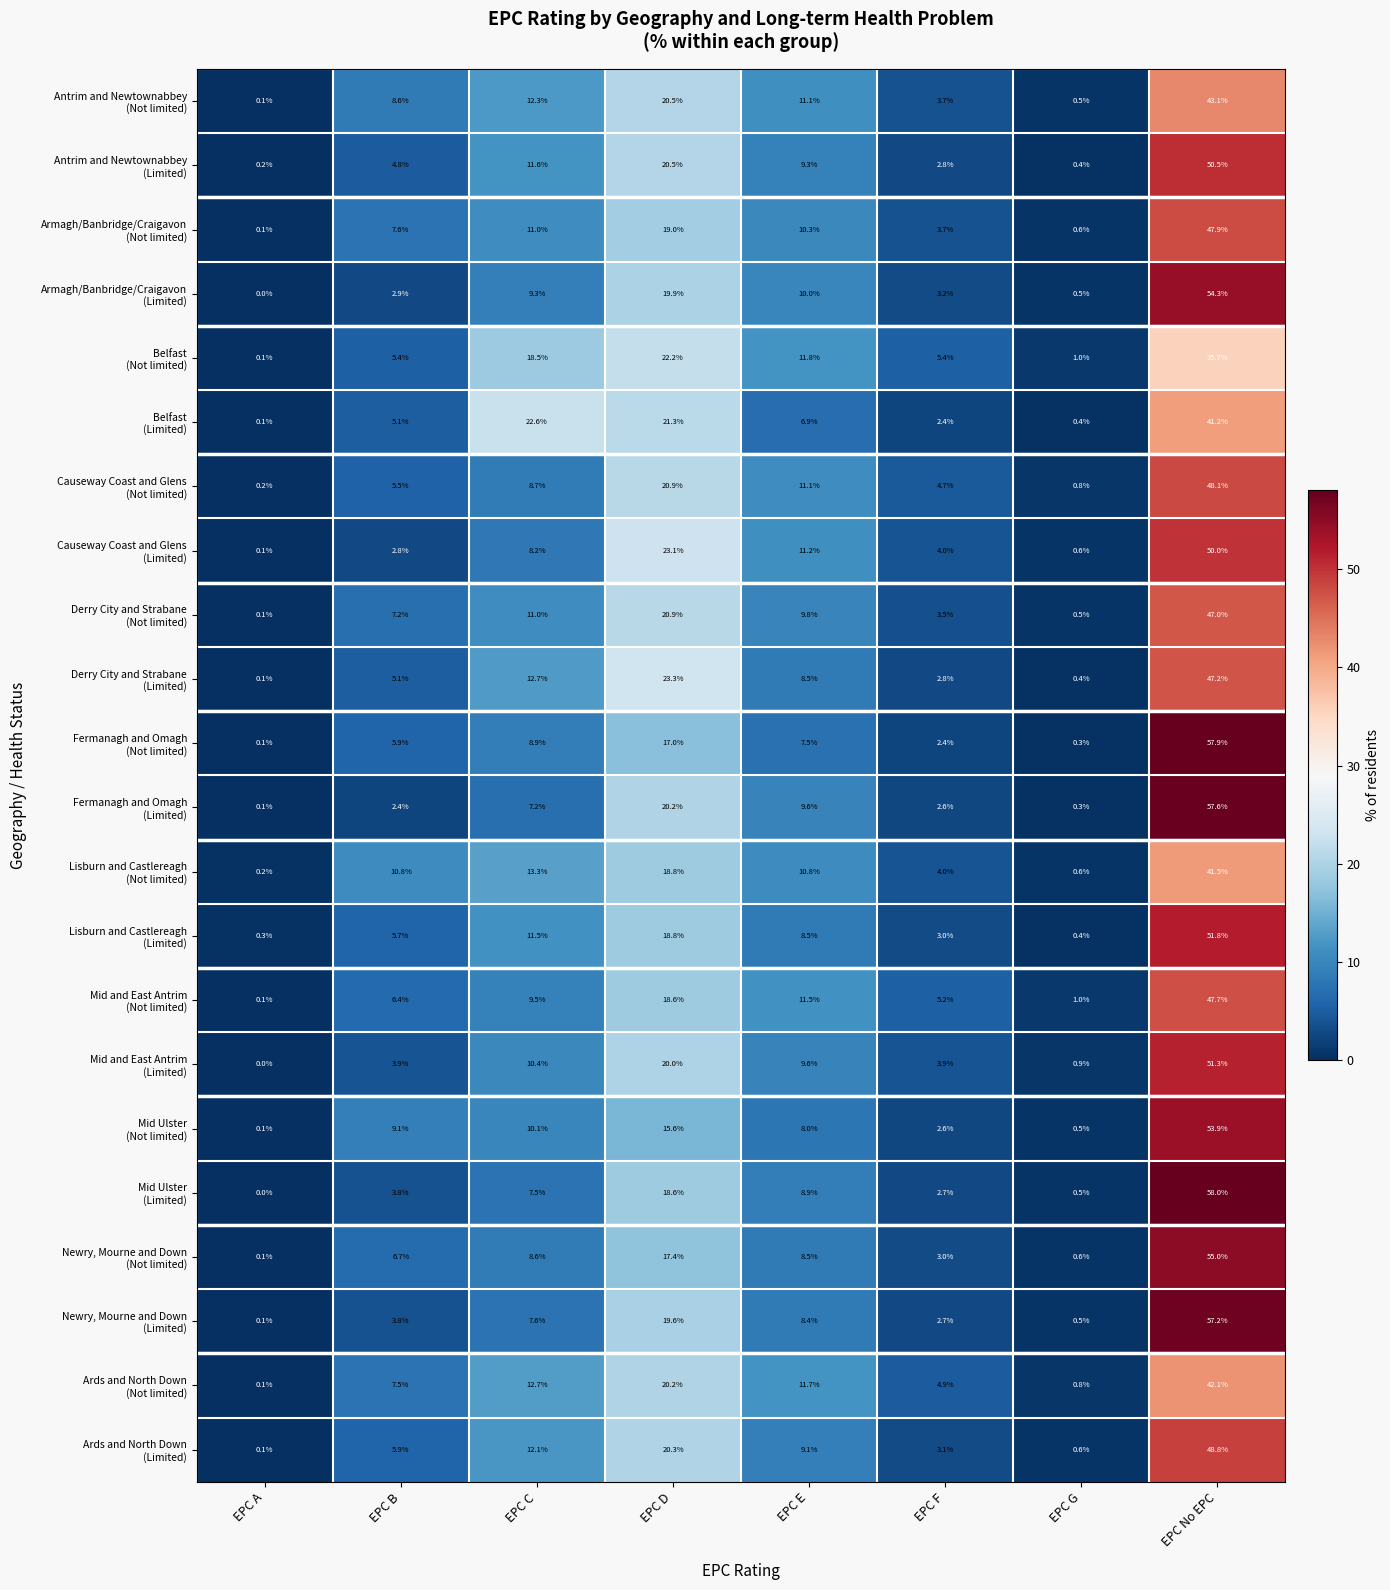

What is the spread (max minus min) of values at EPC No EPC?

22.3